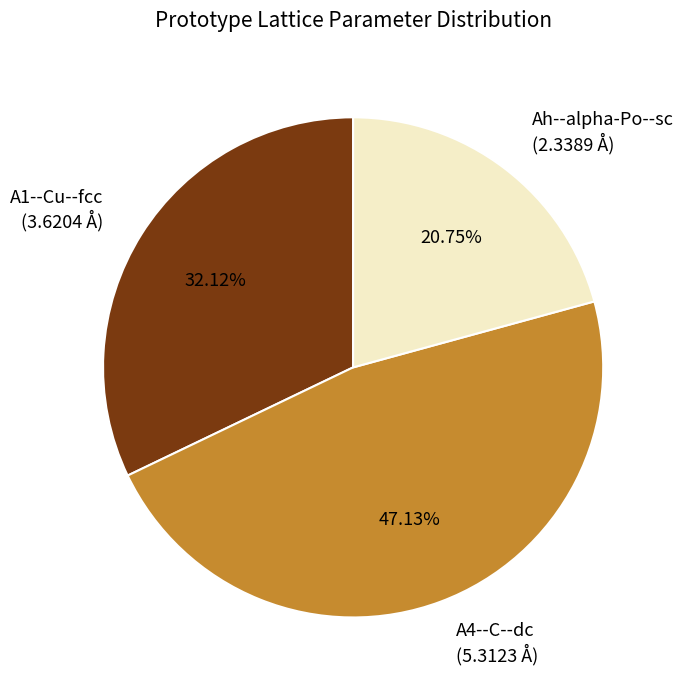

Approximately how many times larger is the value at A1--Cu--fcc compared to A4--C--dc?

0.7